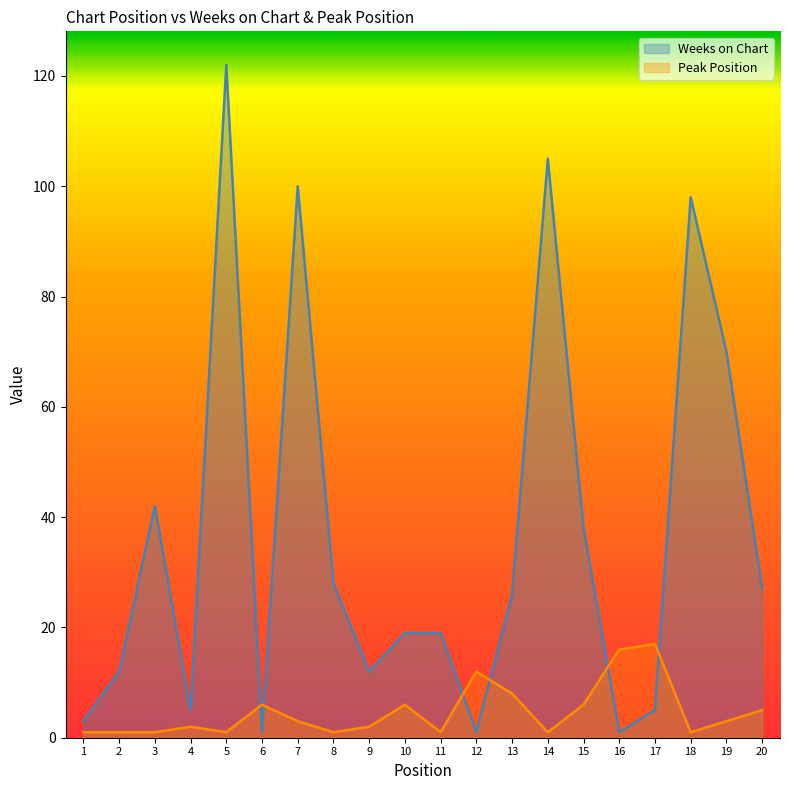

True or false: Weeks on Chart has more than 2 points higher than both neighbors.

True